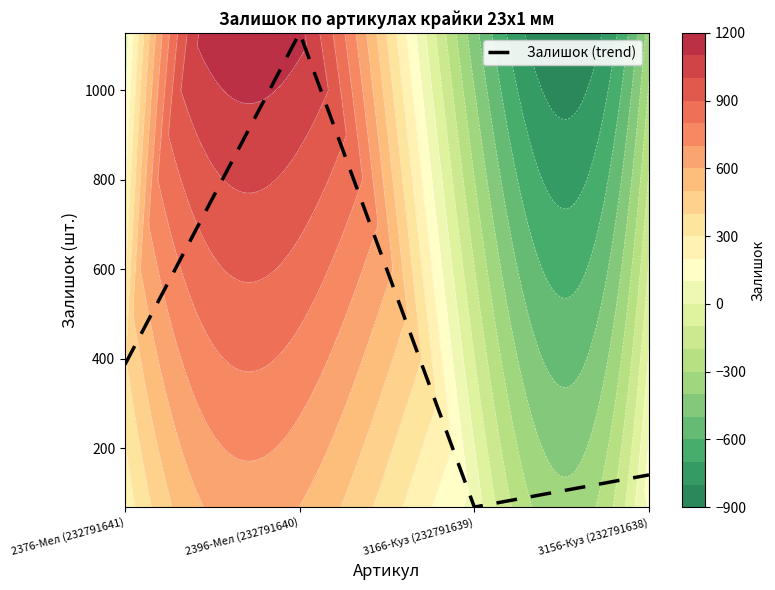

Reading right to left, transcribe all the data shown in this chart.

140	68	1129	387